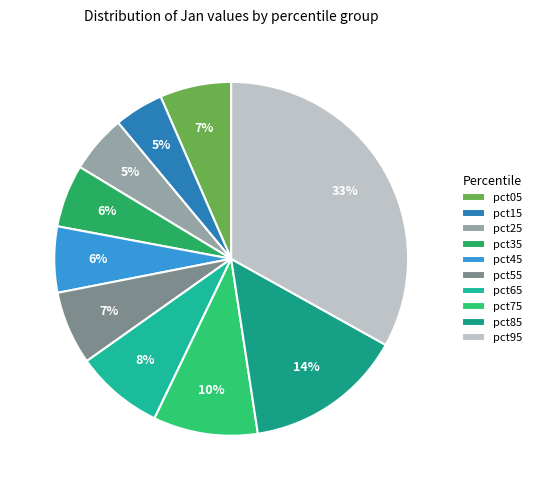

Count the number of slices in the pie.

10